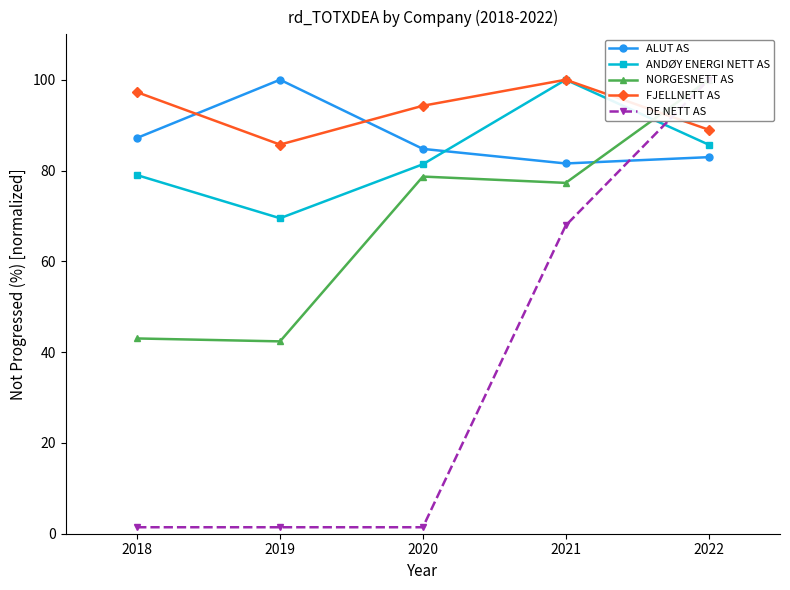

Which series has the largest total across all categories?

FJELLNETT AS